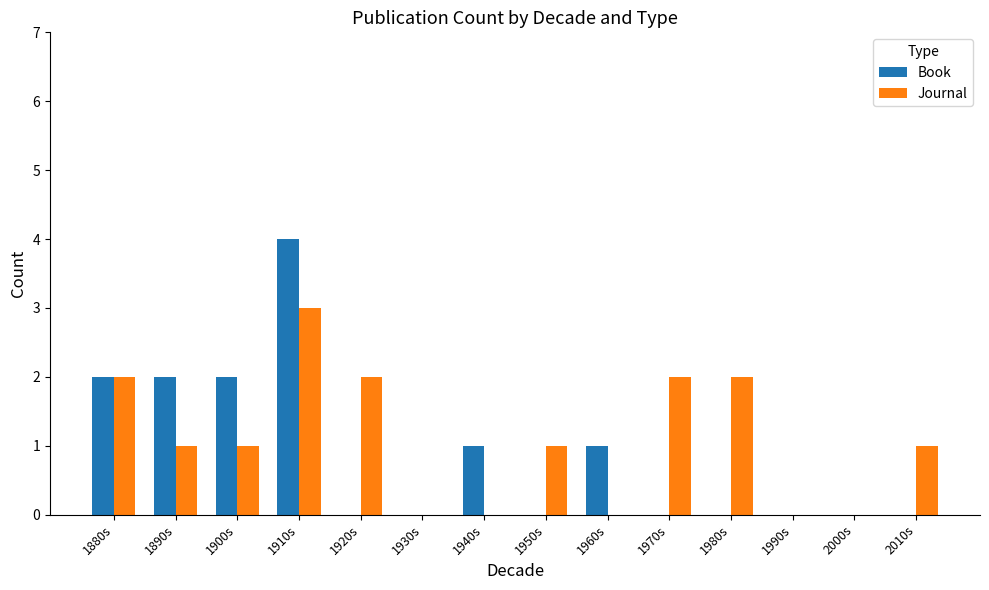

What is the highest value of the Journal series?

3